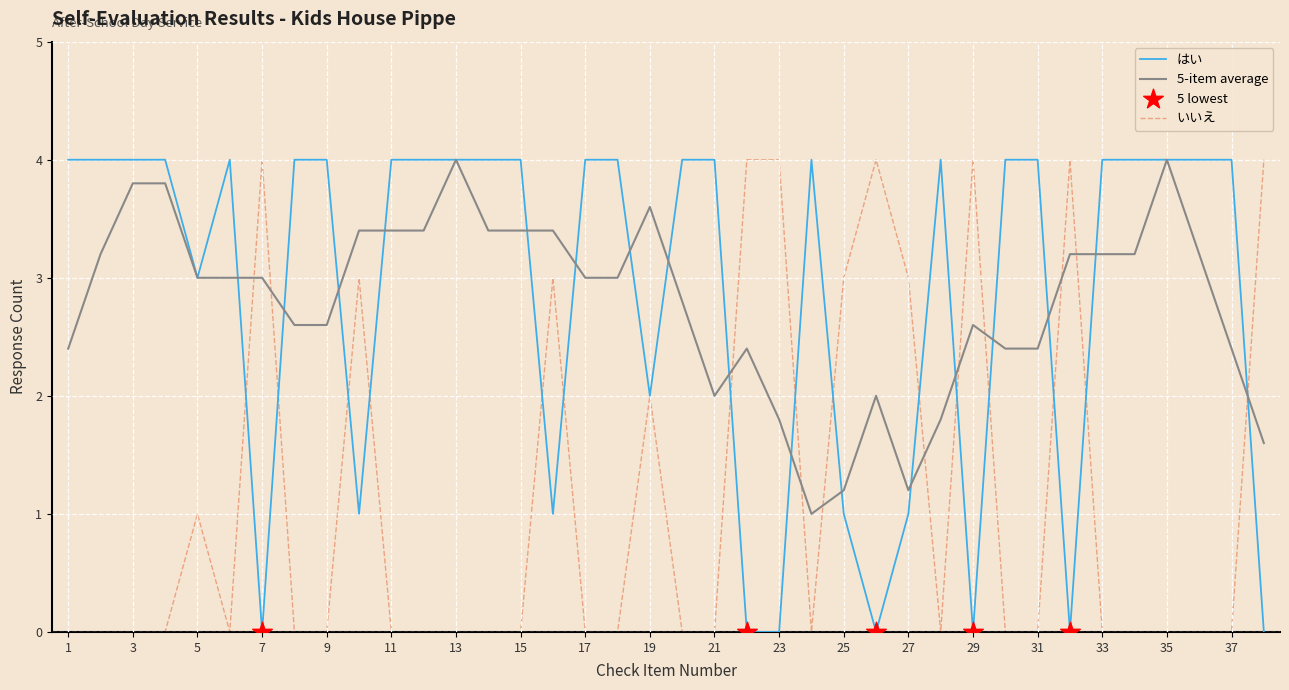

True or false: いいえ and 5-item average intersect in this chart.

True